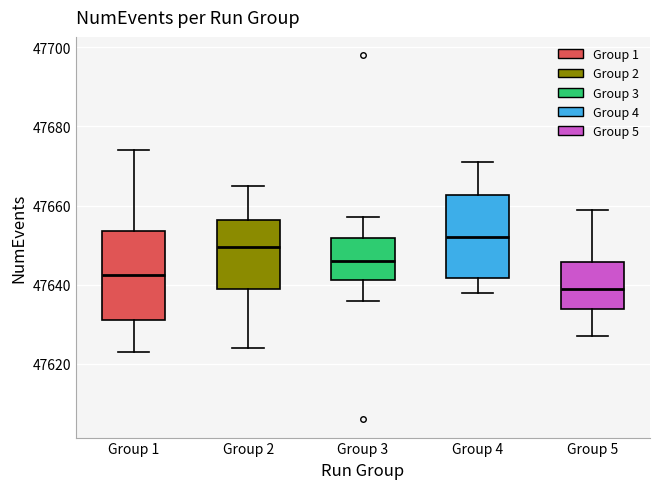

Reading left to right, transcribe this box plot: for each box, give where its median line is, the range the box spans, and where its two whiskers end, as read against the y-axis. The values are not printed on the chart, so give them approximately, as read against the axis.

Group 1: median 47642, box 47632 to 47654, whiskers 47624 to 47674
Group 2: median 47650, box 47640 to 47656, whiskers 47624 to 47666
Group 3: median 47646, box 47642 to 47652, whiskers 47636 to 47658
Group 4: median 47652, box 47642 to 47662, whiskers 47638 to 47672
Group 5: median 47640, box 47634 to 47646, whiskers 47628 to 47660